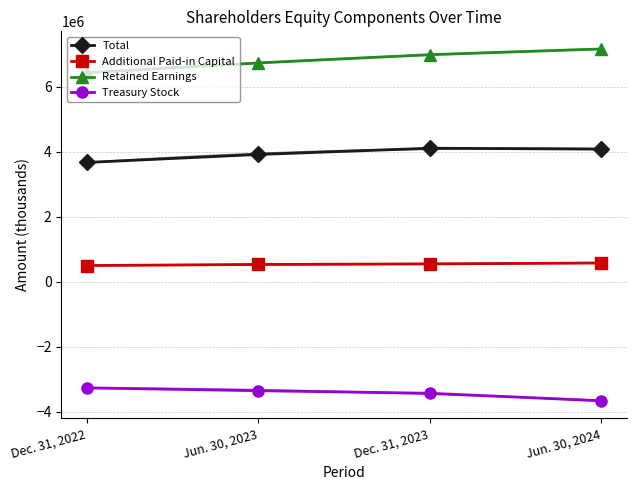

Which series changed the most between Jun. 30, 2023 and Dec. 31, 2023?

Retained Earnings